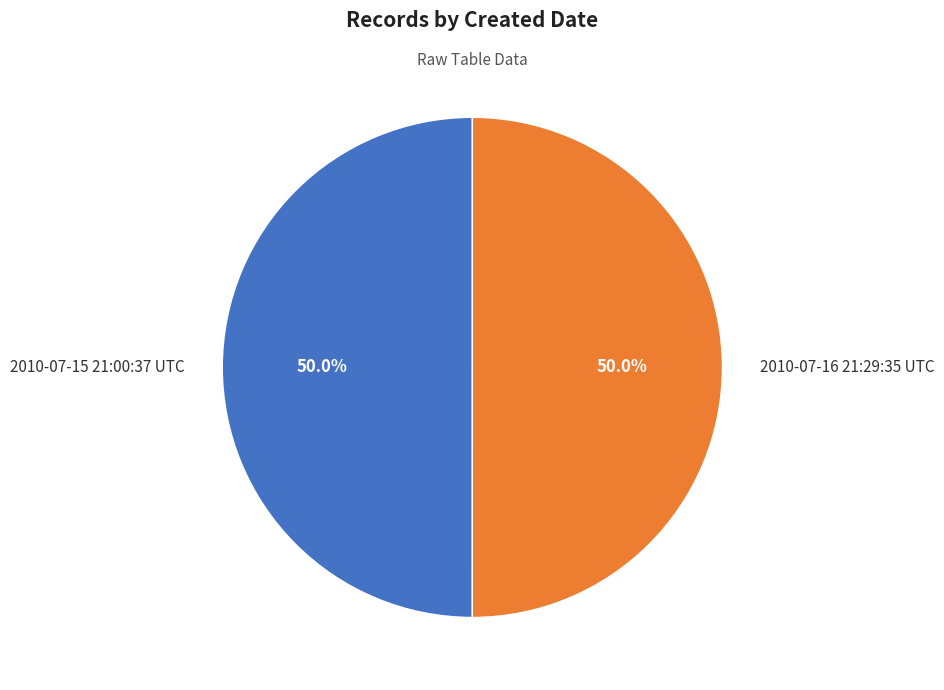

How much of the chart is everything except 2010-07-16 21:29:35 UTC?

50.0%